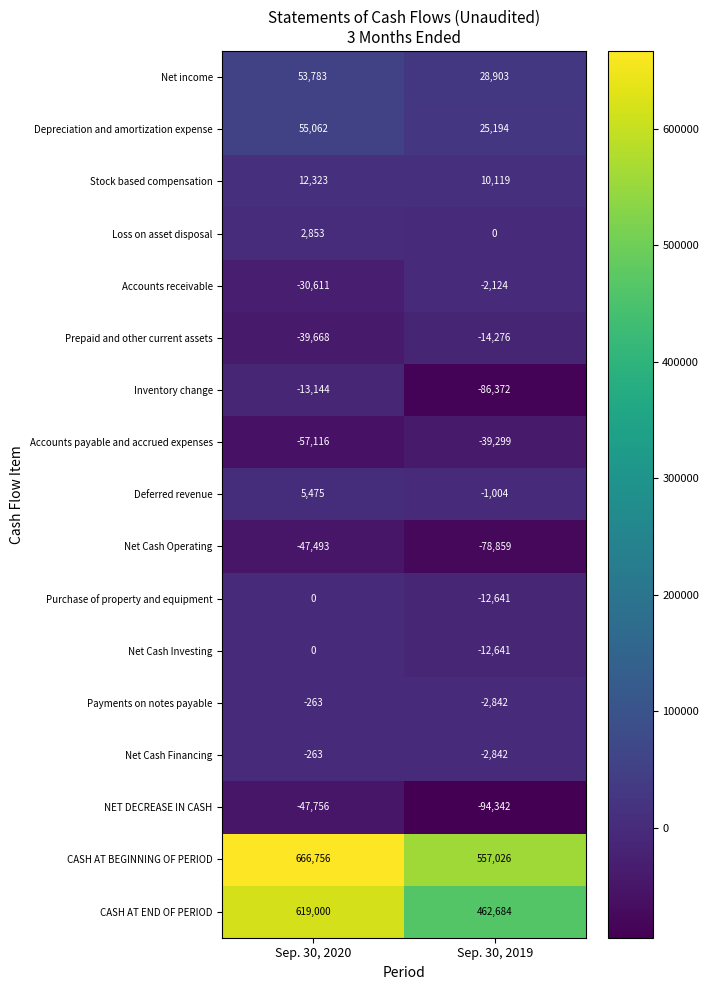

What is the total value across all series at Sep. 30, 2019?

736684